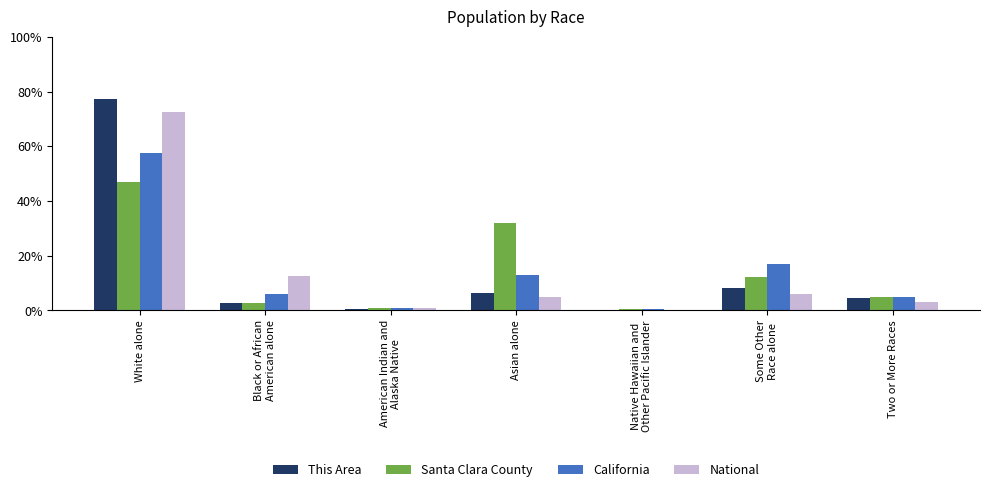

At which category is the sum across all series the highest?

White alone